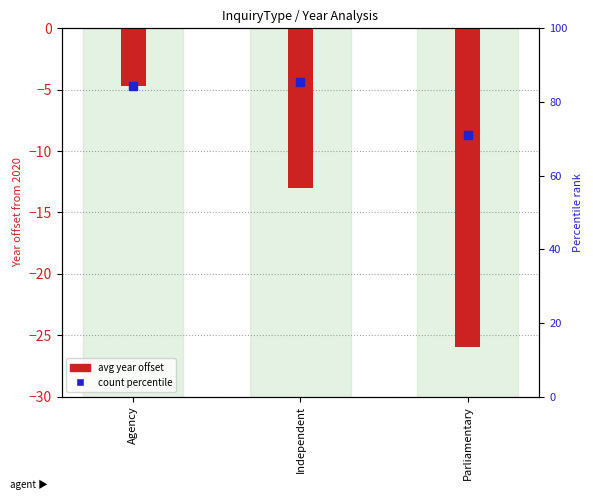

Rank the categories by value from lowest to highest.

Parliamentary, Independent, Agency